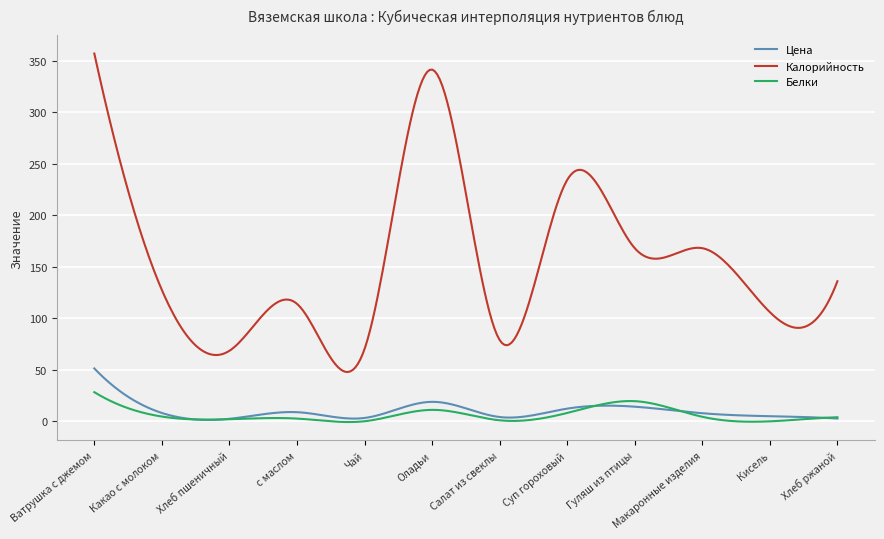

Which series has the largest total across all categories?

Калорийность